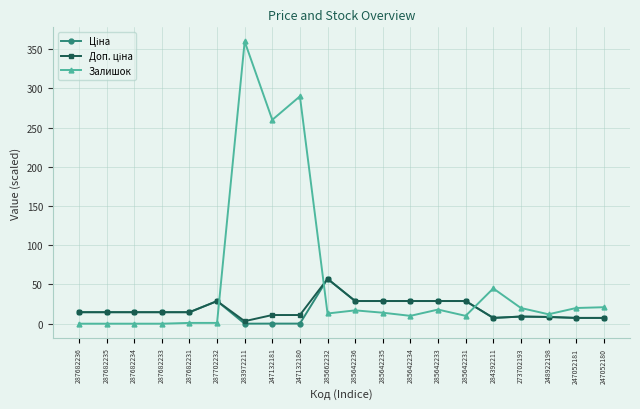

What is the total value across all series at 287682235?

29.3